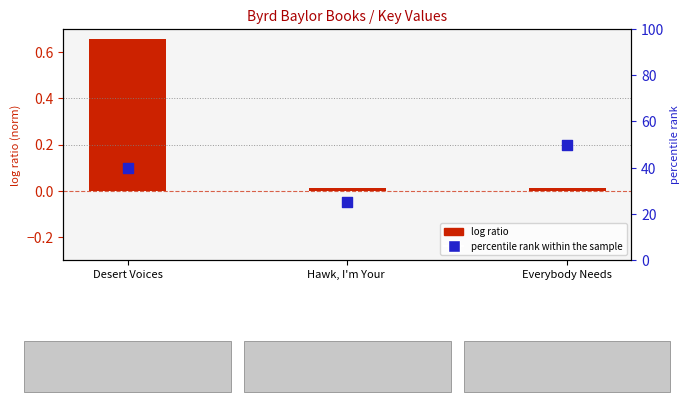

At which category is the sum across all series the highest?

Everybody Needs